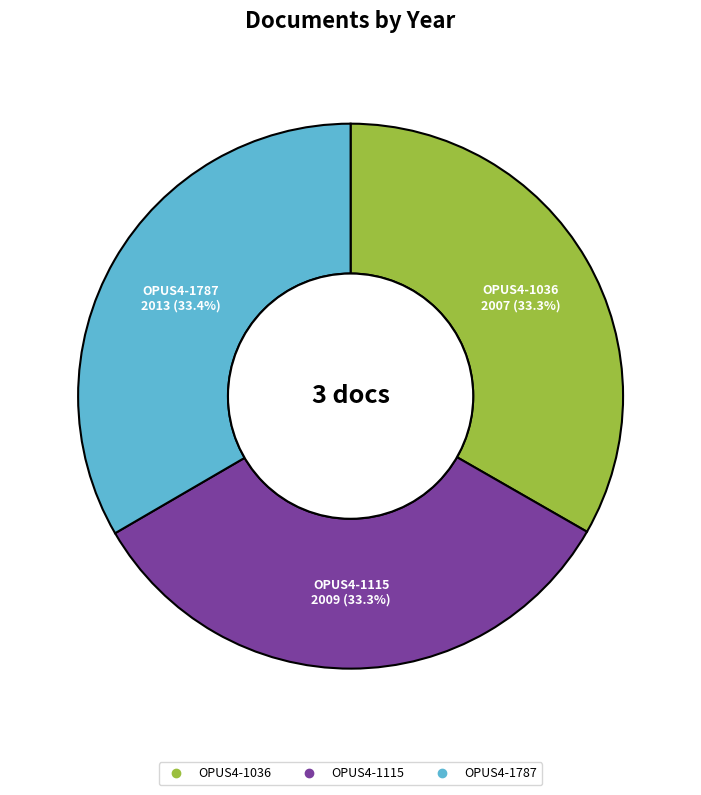

Approximately how many times larger is the value at OPUS4-1787 compared to OPUS4-1036?

1.0